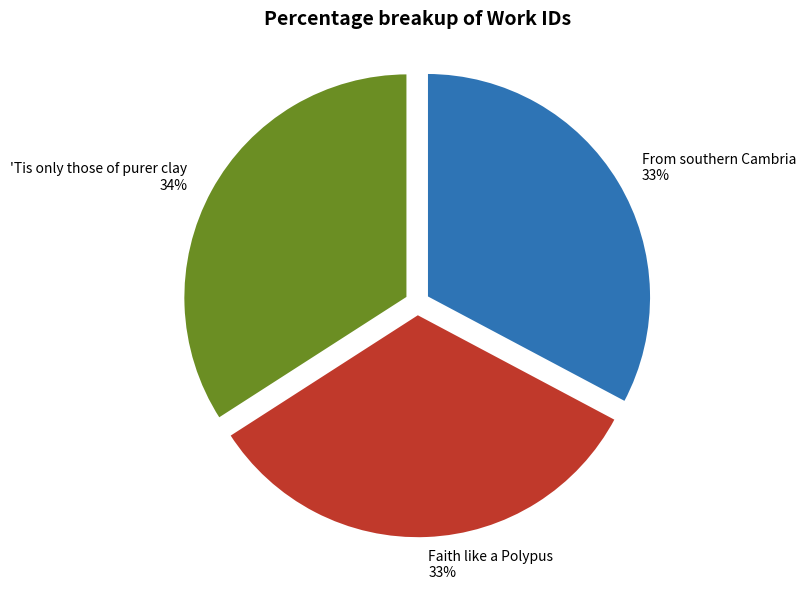

Which category has the biggest portion of the pie?

'Tis only those of purer clay